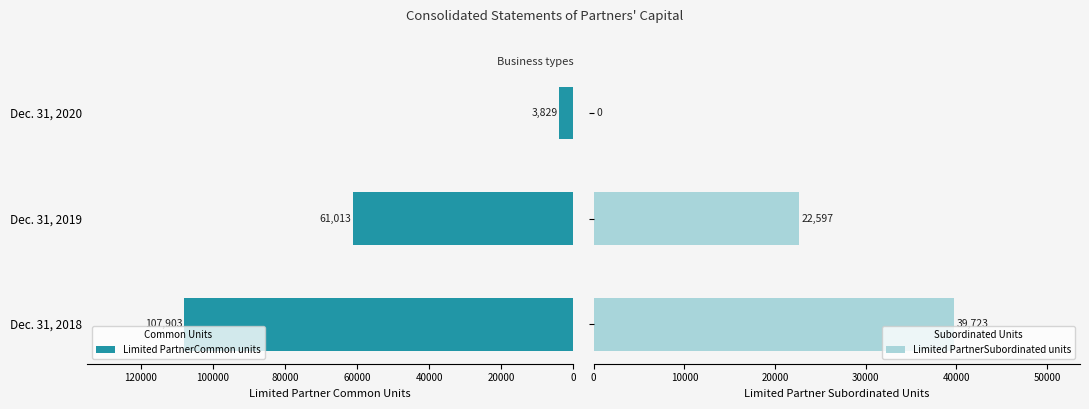

Rank the series by their maximum value, from lowest to highest.

Limited PartnerSubordinated units, Limited PartnerCommon units